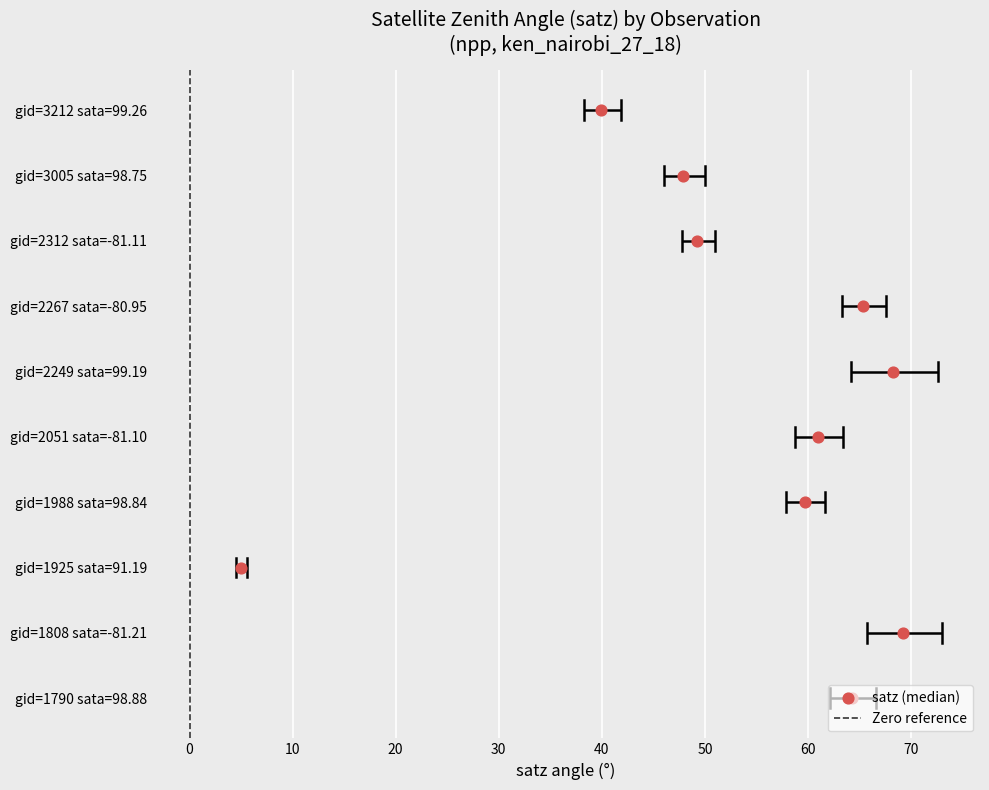

What is the change in value from −10 to 0?

+1